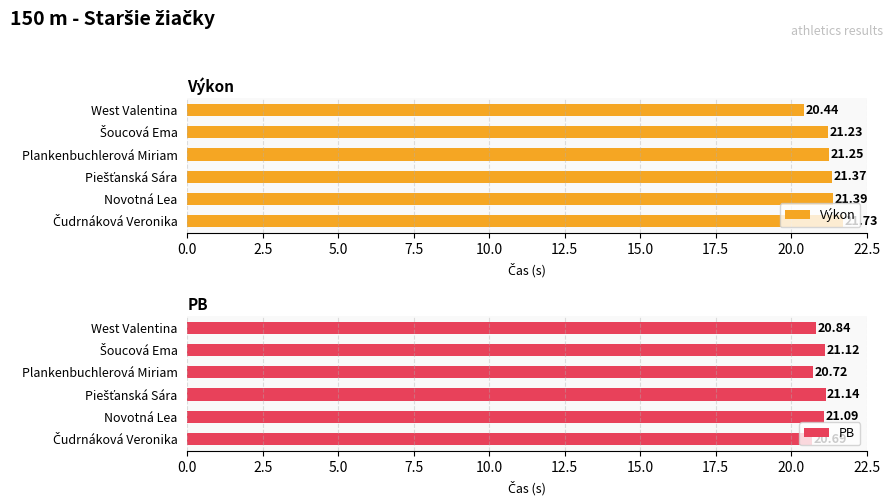

At which label does Výkon reach its minimum?

West Valentina